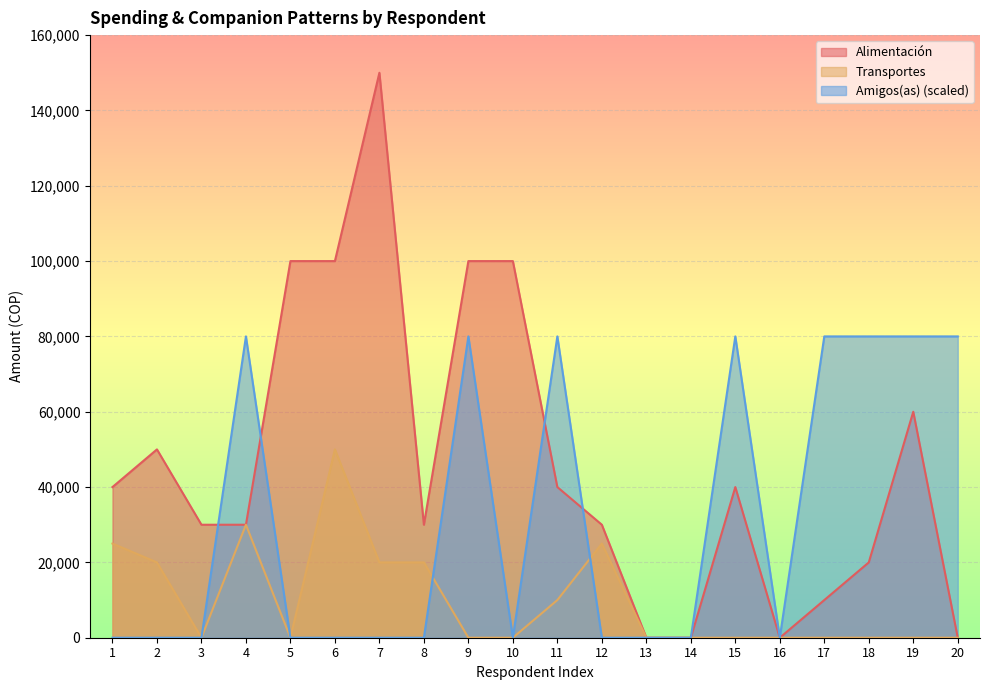

What is the sum of the Transportes values at 7 and 3?

20000